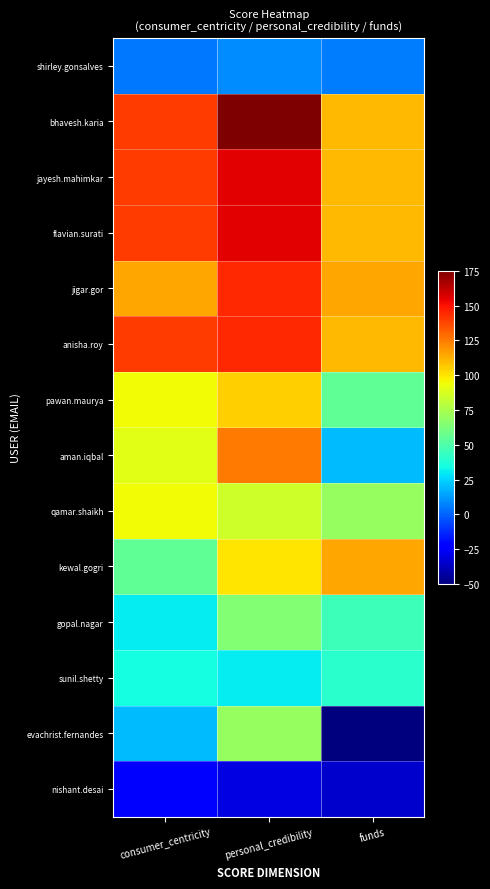

How many series are shown in this chart?

14